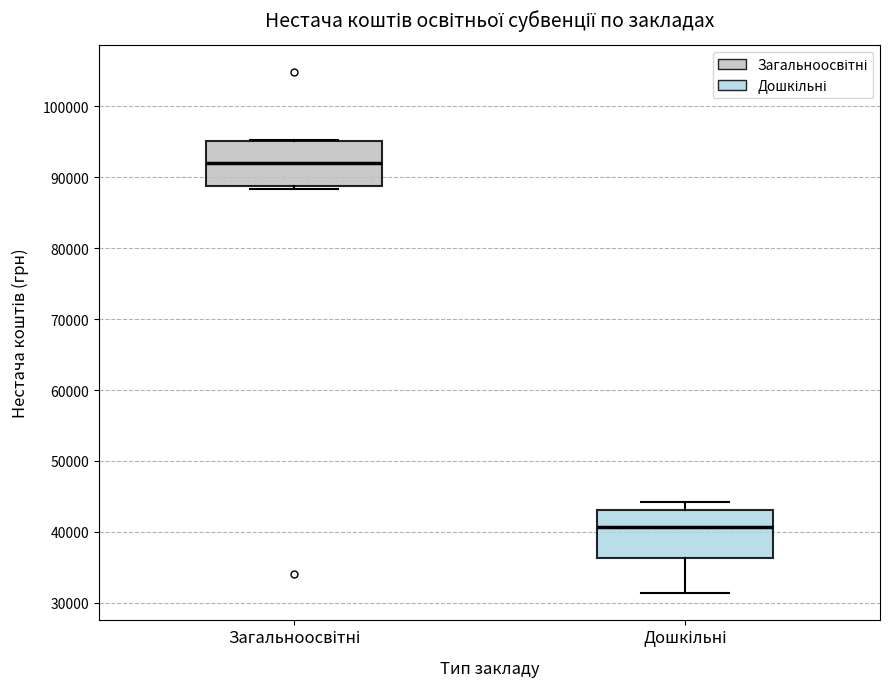

Reading left to right, transcribe this box plot: for each box, give where its median line is, the range the box spans, and where its two whiskers end, as read against the y-axis. The values are not printed on the chart, so give them approximately, as read against the axis.

Загальноосвітні: median 92000, box 89000 to 95000, whiskers 88000 to 95000
Дошкільні: median 41000, box 36000 to 43000, whiskers 31000 to 44000